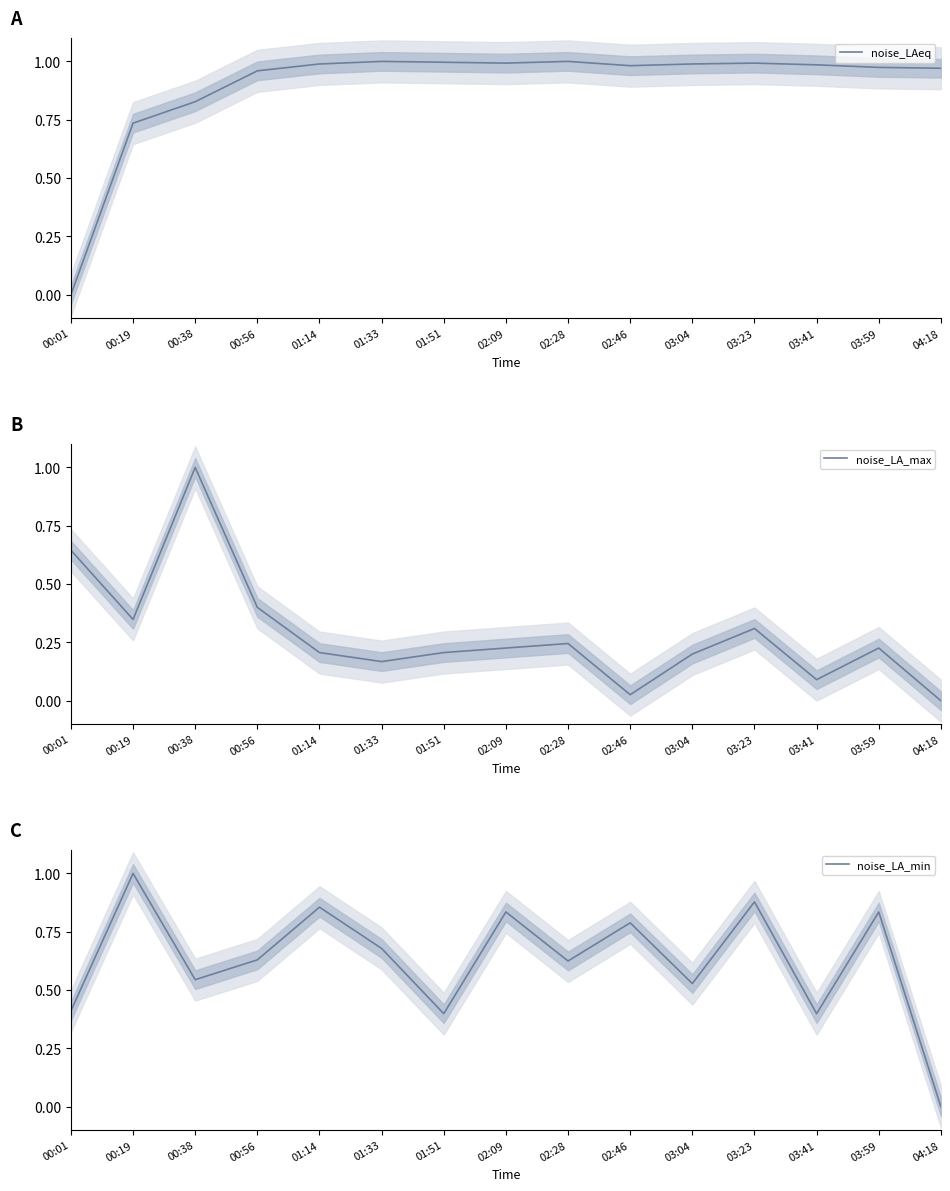

Reading left to right, extract all data points from this chart.

noise_LAeq: 00:01=0.0	00:19=0.7	00:38=0.8	00:56=1.0	01:14=1.0	01:33=1.0	01:51=1.0	02:09=1.0	02:28=1.0	02:46=1.0	03:04=1.0	03:23=1.0	03:41=1.0	03:59=1.0	04:18=1.0
noise_LA_max: 00:01=0.6	00:19=0.3	00:38=1.0	00:56=0.4	01:14=0.2	01:33=0.2	01:51=0.2	02:09=0.2	02:28=0.2	02:46=0.0	03:04=0.2	03:23=0.3	03:41=0.1	03:59=0.2	04:18=0.0
noise_LA_min: 00:01=0.4	00:19=1.0	00:38=0.5	00:56=0.6	01:14=0.9	01:33=0.7	01:51=0.4	02:09=0.8	02:28=0.6	02:46=0.8	03:04=0.5	03:23=0.9	03:41=0.4	03:59=0.8	04:18=0.0